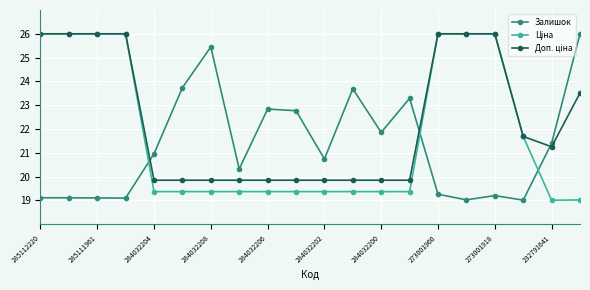

What is the difference between the maximum and minimum values in the Залишок series?

7.0